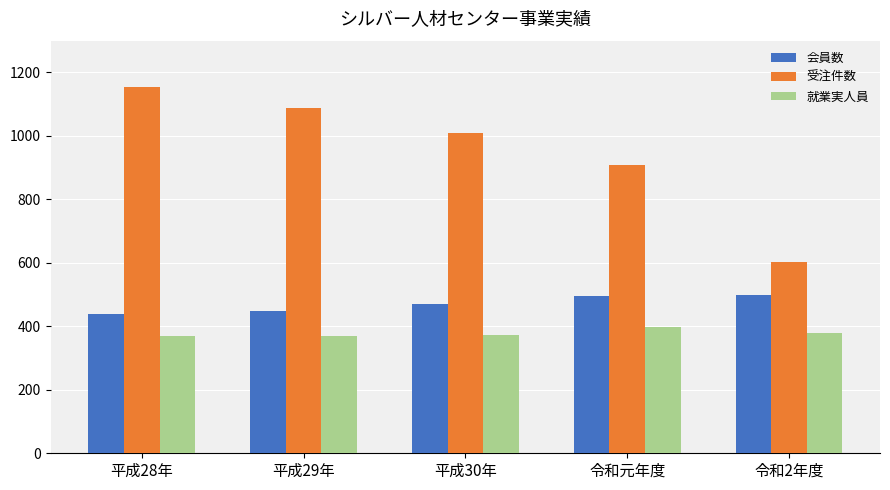

What is the approximate value of 会員数 at 令和元年度?

496